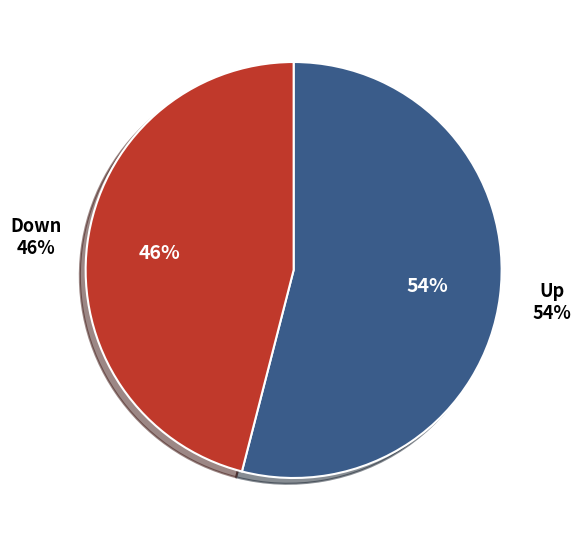

Which category has the smallest portion of the pie?

down